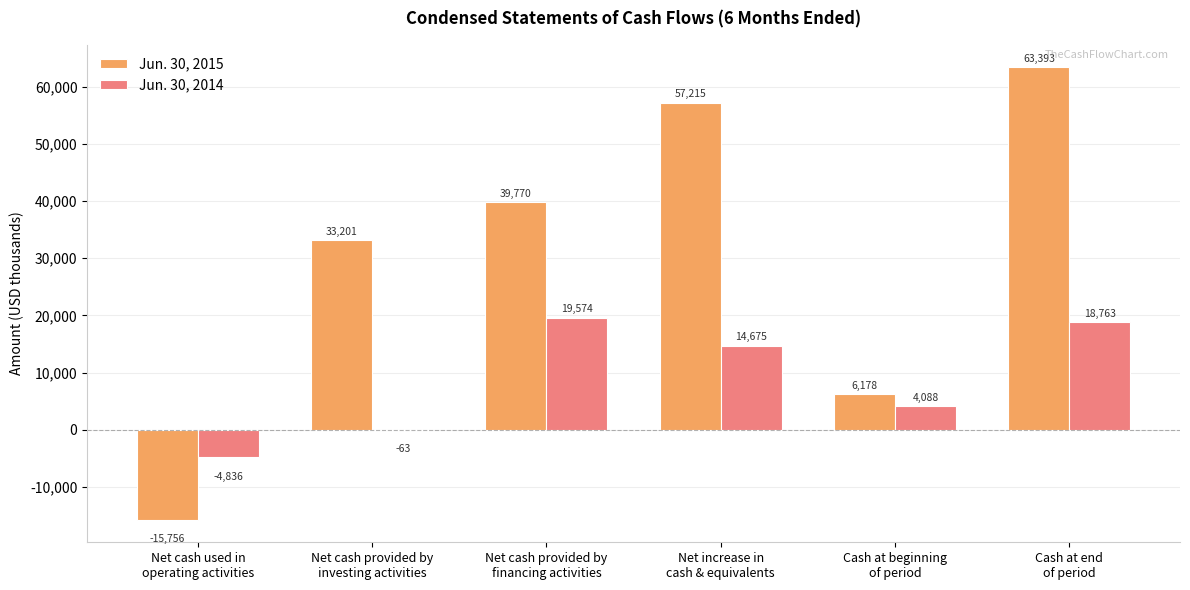

True or false: Jun. 30, 2014 has a value of -63 at Net cash provided by
investing activities.

True